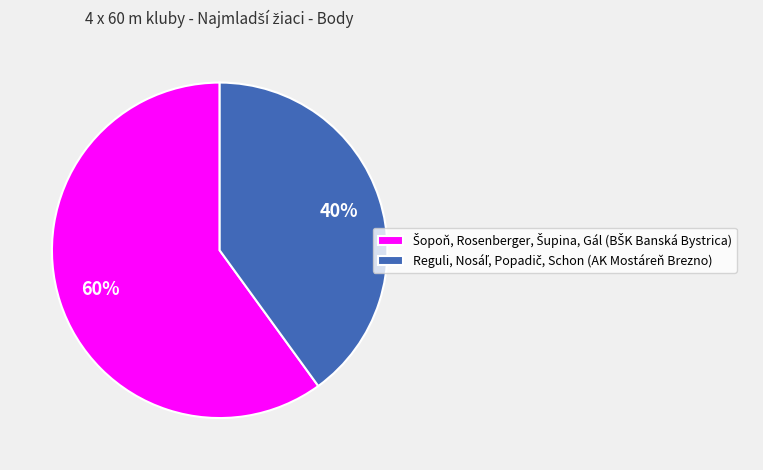

Is there a majority slice in this chart?

Yes